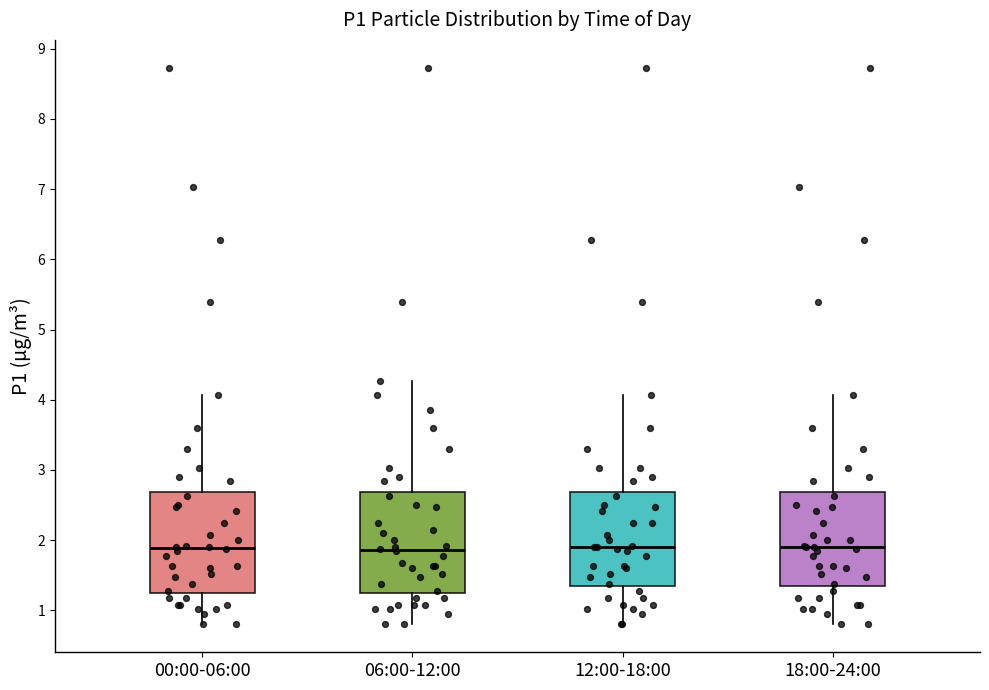

Reading left to right, transcribe this box plot: for each box, give where its median line is, the range the box spans, and where its two whiskers end, as read against the y-axis. The values are not printed on the chart, so give them approximately, as read against the axis.

00:00-06:00: median 1.9, box 1.2 to 2.7, whiskers 0.8 to 4.1
06:00-12:00: median 1.9, box 1.2 to 2.7, whiskers 0.8 to 4.3
12:00-18:00: median 1.9, box 1.4 to 2.7, whiskers 0.8 to 4.1
18:00-24:00: median 1.9, box 1.4 to 2.7, whiskers 0.8 to 4.1